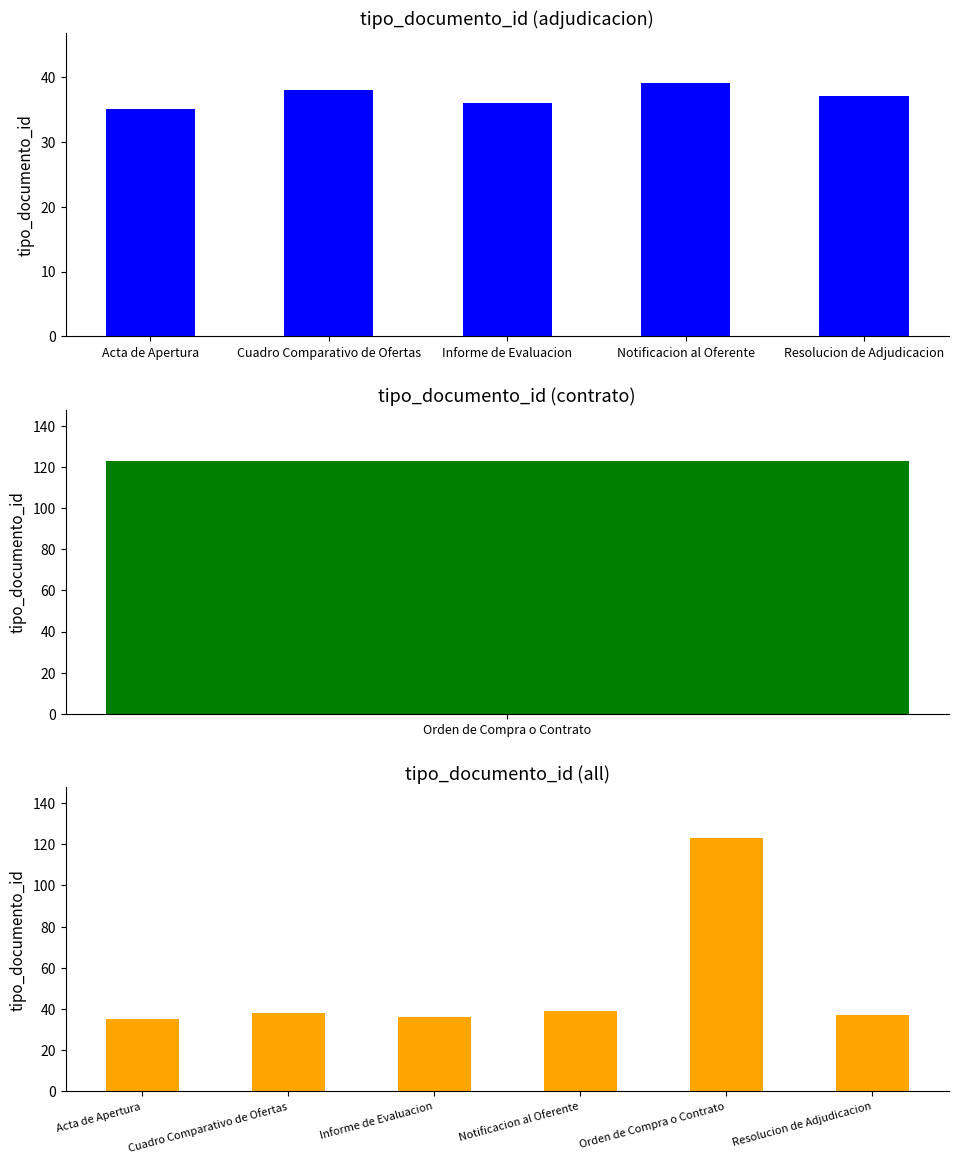

The value at Cuadro Comparativo de Ofertas is 38. True or false?

True